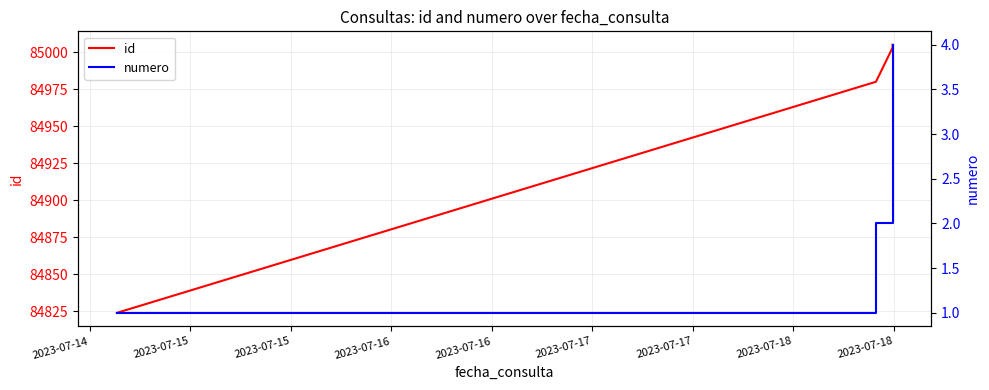

What is the lowest value of the id series?

84824